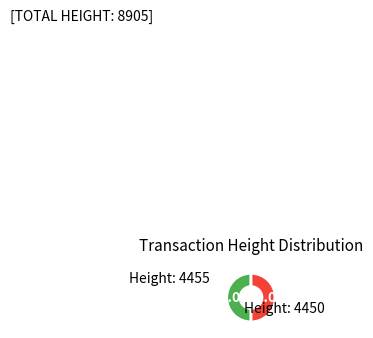

How many slices are in this pie chart?

2